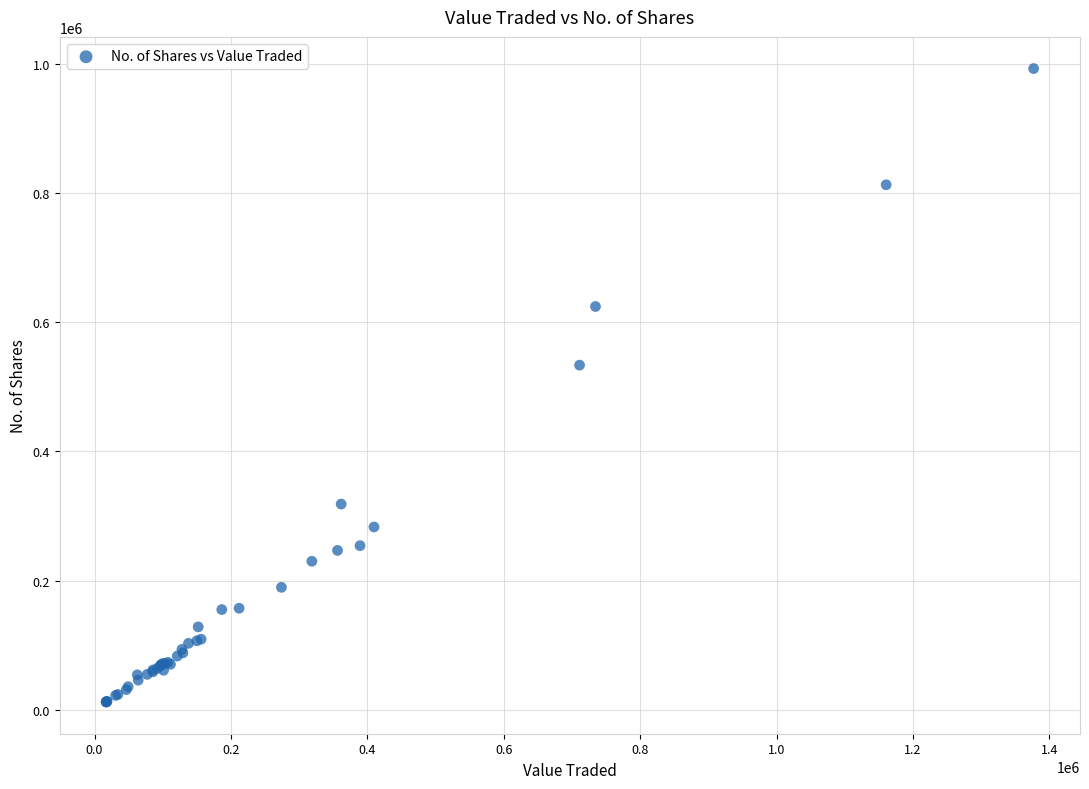

What Y value in the scatter plot is closest to 502285?

533513